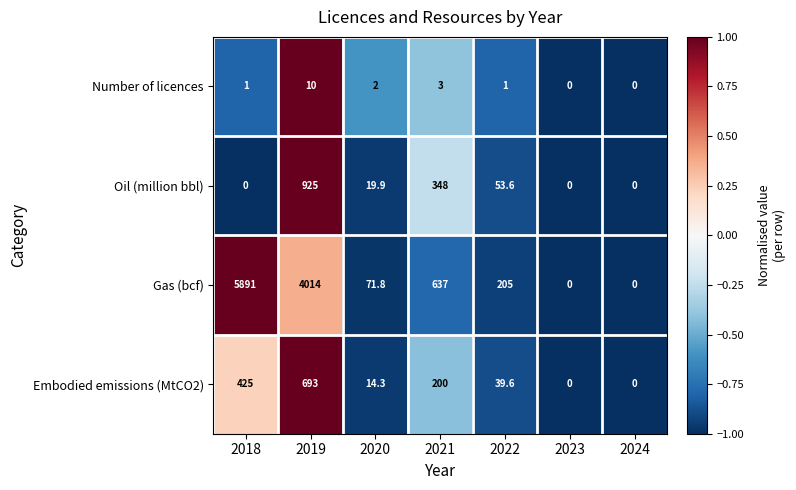

How many data points does each series have?

7